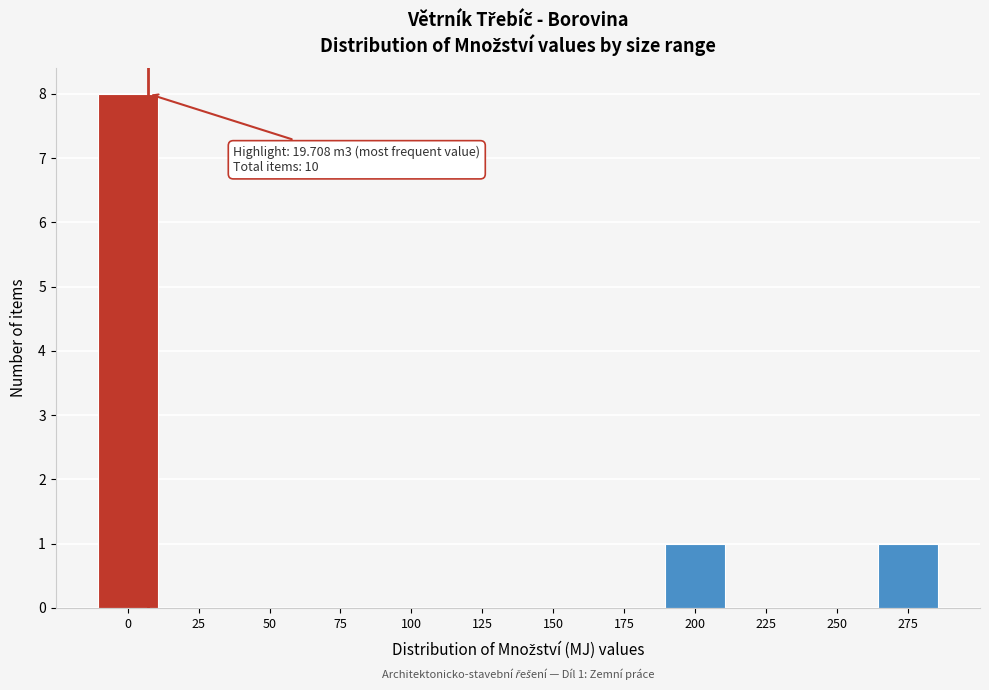

Reading right to left, transcribe all the data shown in this chart.

275=1	250=0	225=0	200=1	175=0	150=0	125=0	100=0	75=0	50=0	25=0	0=8